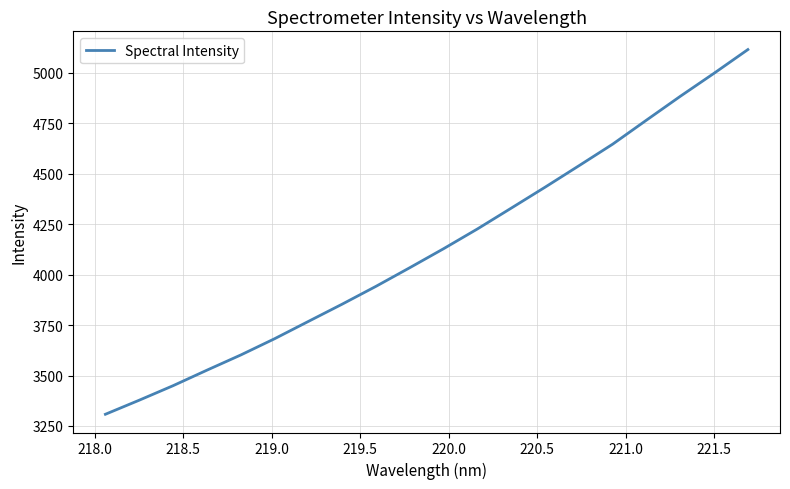

What is the smallest value displayed?

3308.0